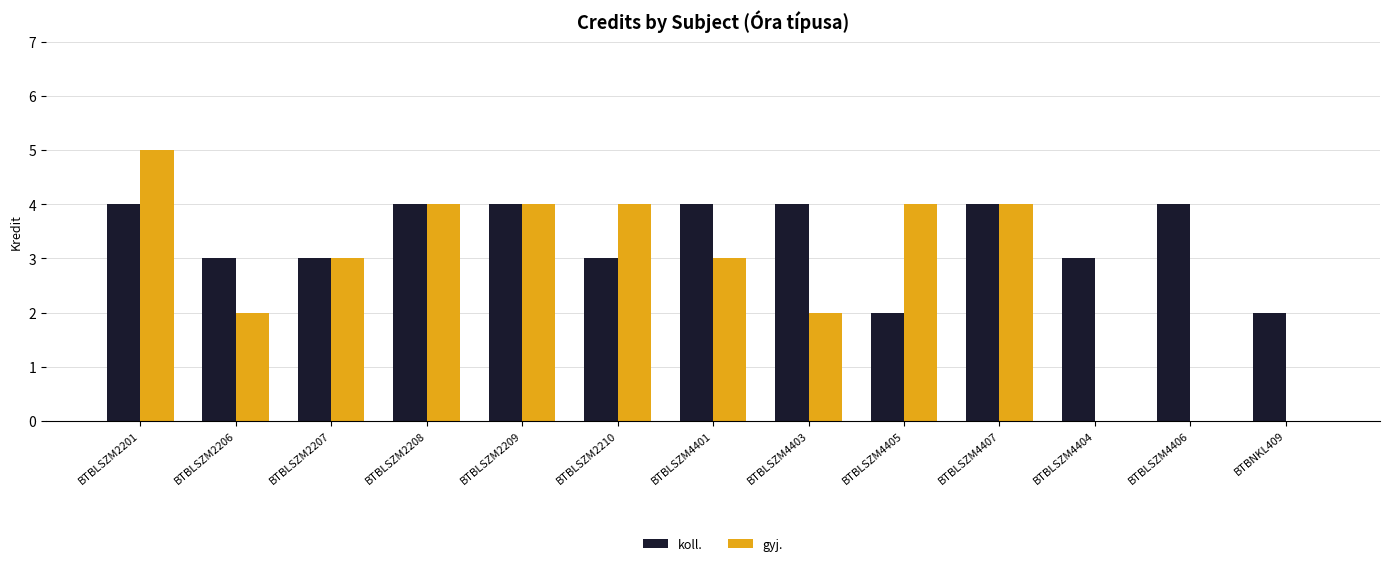

Reading left to right, what are all the values shown in this chart?

koll.: BTBLSZM2201=4	BTBLSZM2206=3	BTBLSZM2207=3	BTBLSZM2208=4	BTBLSZM2209=4	BTBLSZM2210=3	BTBLSZM4401=4	BTBLSZM4403=4	BTBLSZM4405=2	BTBLSZM4407=4	BTBLSZM4404=3	BTBLSZM4406=4	BTBNKL409=2
gyj.: BTBLSZM2201=5	BTBLSZM2206=2	BTBLSZM2207=3	BTBLSZM2208=4	BTBLSZM2209=4	BTBLSZM2210=4	BTBLSZM4401=3	BTBLSZM4403=2	BTBLSZM4405=4	BTBLSZM4407=4	BTBLSZM4404=0	BTBLSZM4406=0	BTBNKL409=0